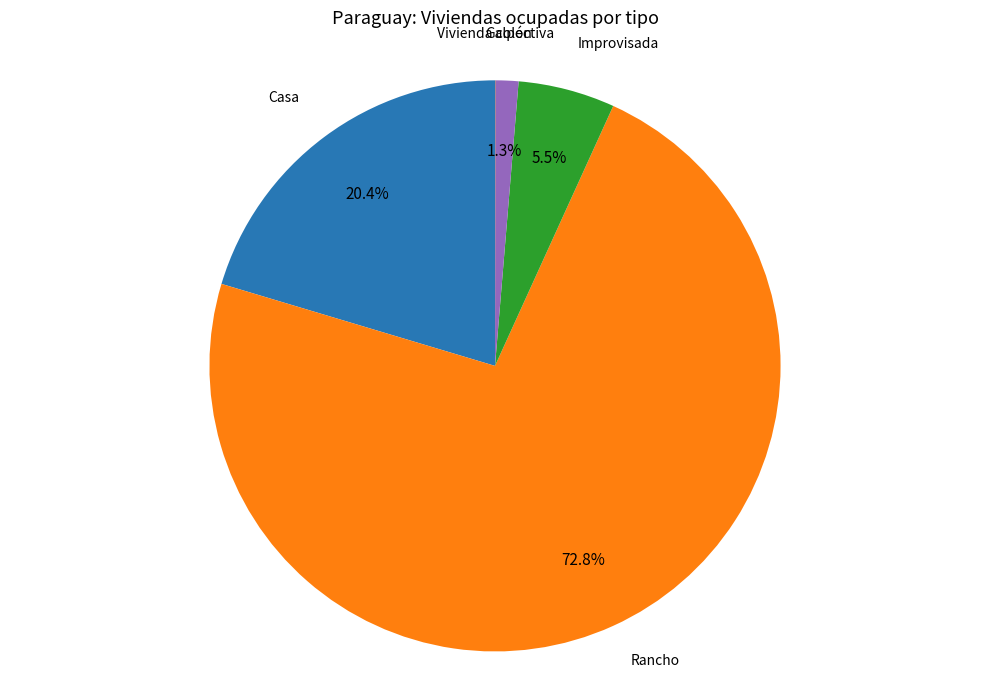

Is there a majority slice in this chart?

Yes